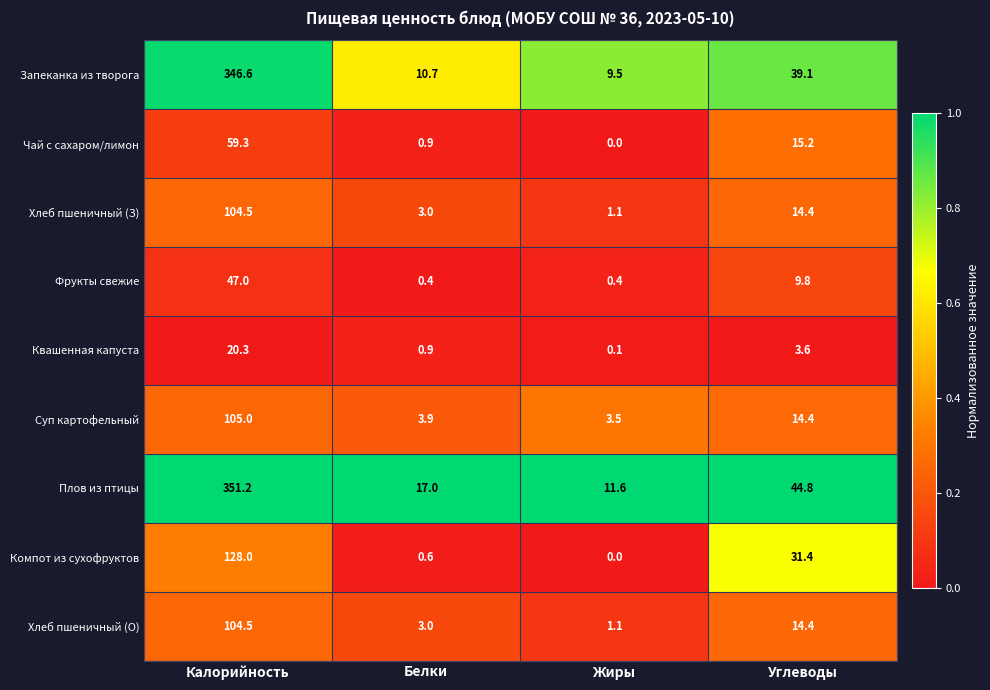

List the labels in order of Чай с сахаром/лимон value, largest first.

Калорийность, Углеводы, Белки, Жиры